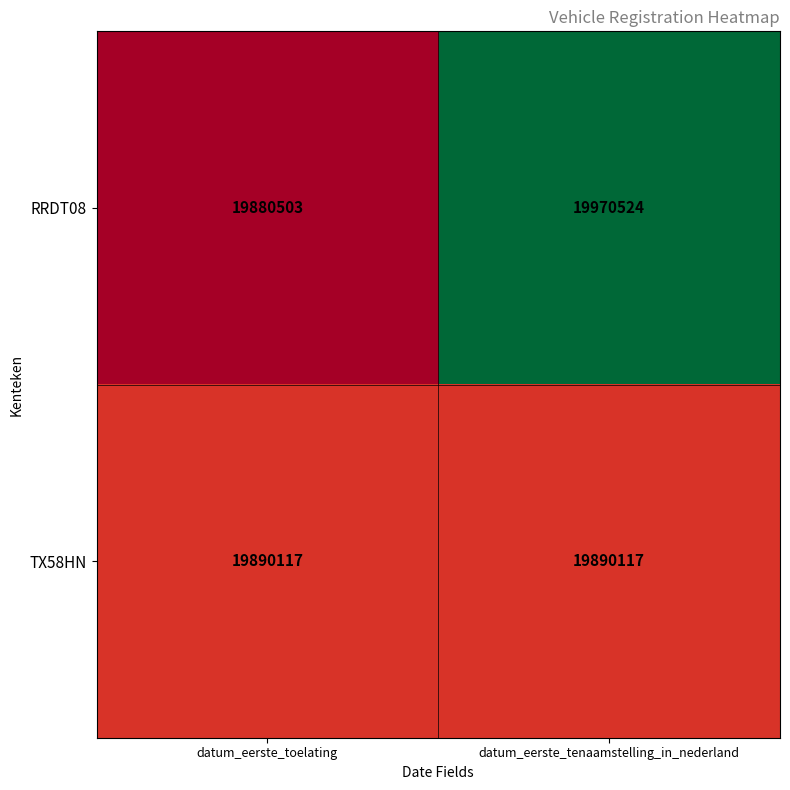

Rank the series at datum_eerste_tenaamstelling_in_nederland from highest to lowest value.

RRDT08, TX58HN